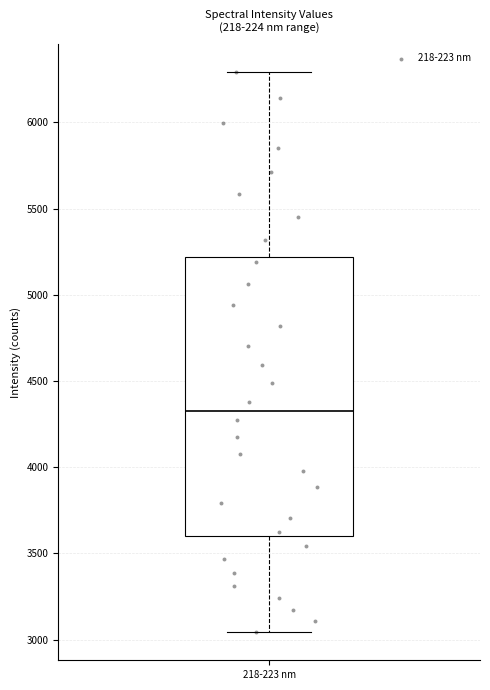

Read this box plot against the y-axis: the position of the median line, the range covered by the box, and the ends of both whiskers. The values are not printed on the chart, so give them approximately, as read against the axis.

median 4350, box 3600 to 5200, whiskers 3050 to 6300